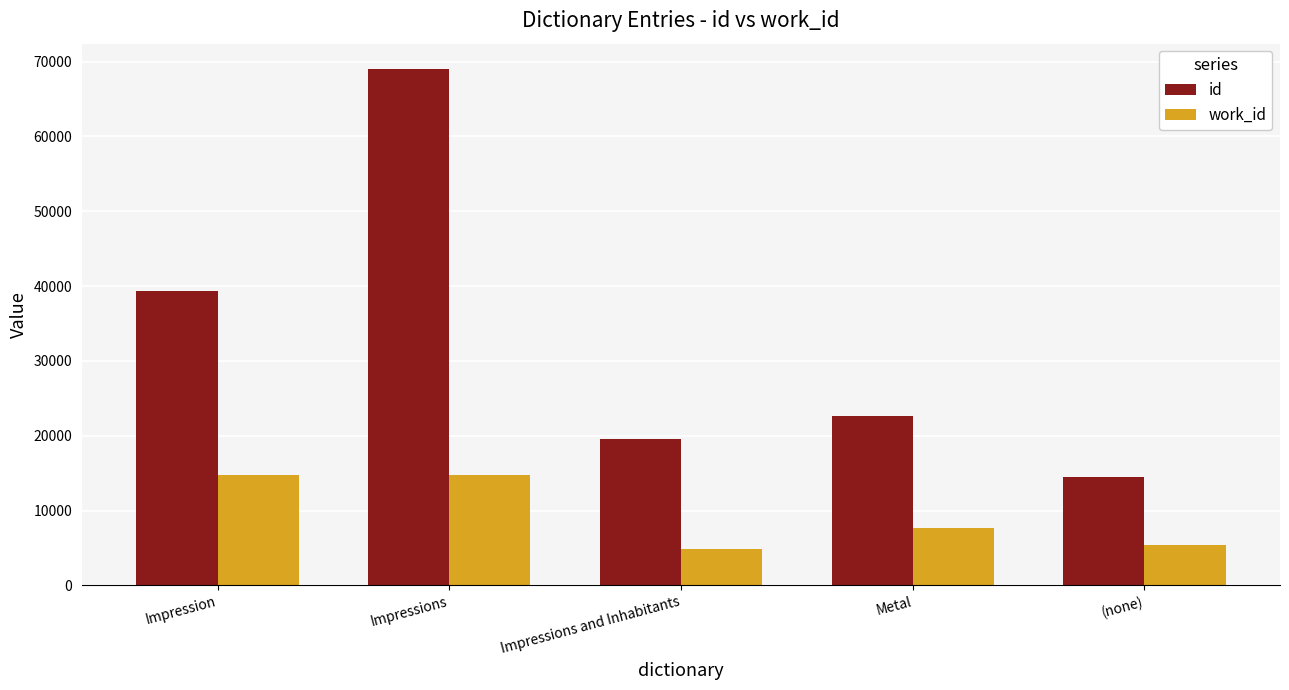

Are the bars grouped side by side (vs. stacked)?

Yes